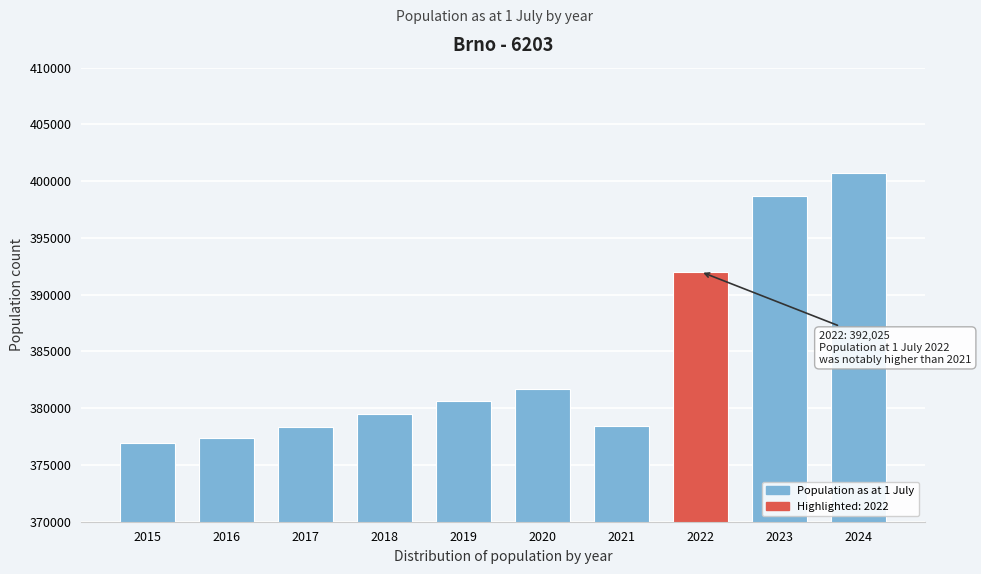

What is the greatest value displayed?

400756